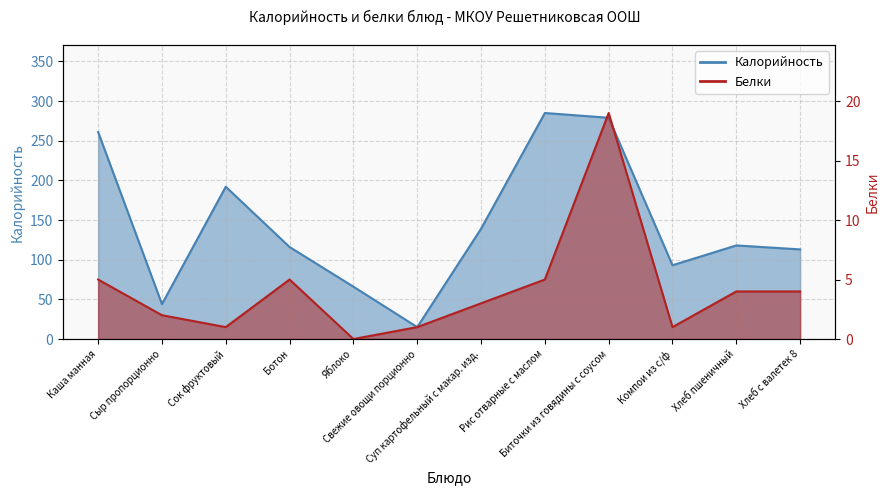

Which series has the largest total across all categories?

Калорийность